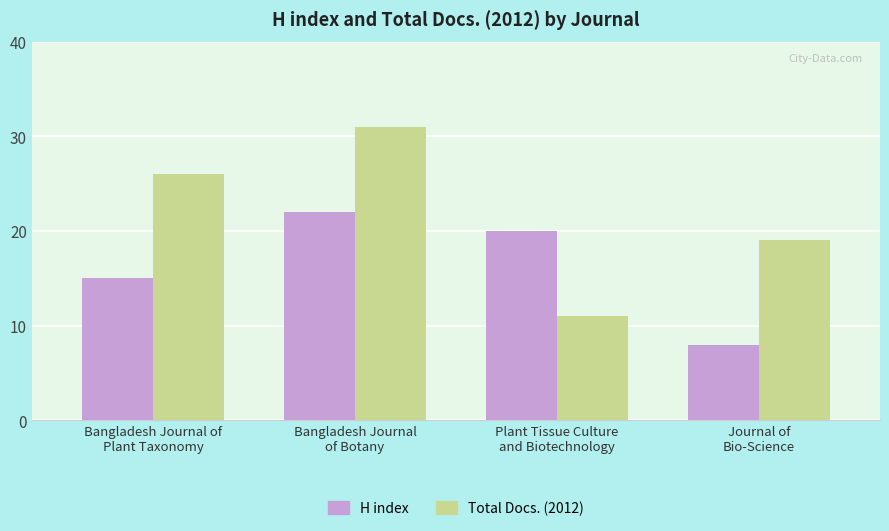

What is the difference between the maximum and minimum values in the Total Docs. (2012) series?

20